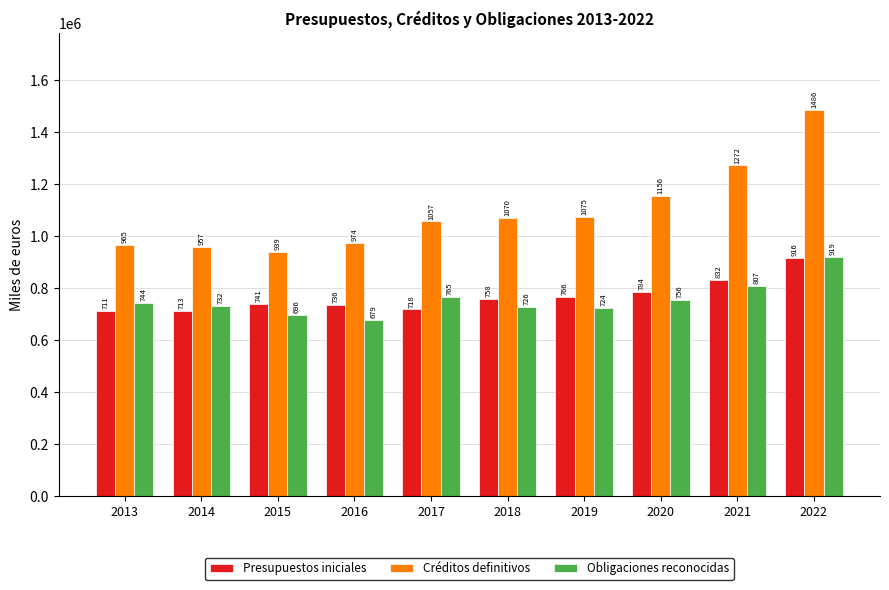

Are the bars horizontal?

No